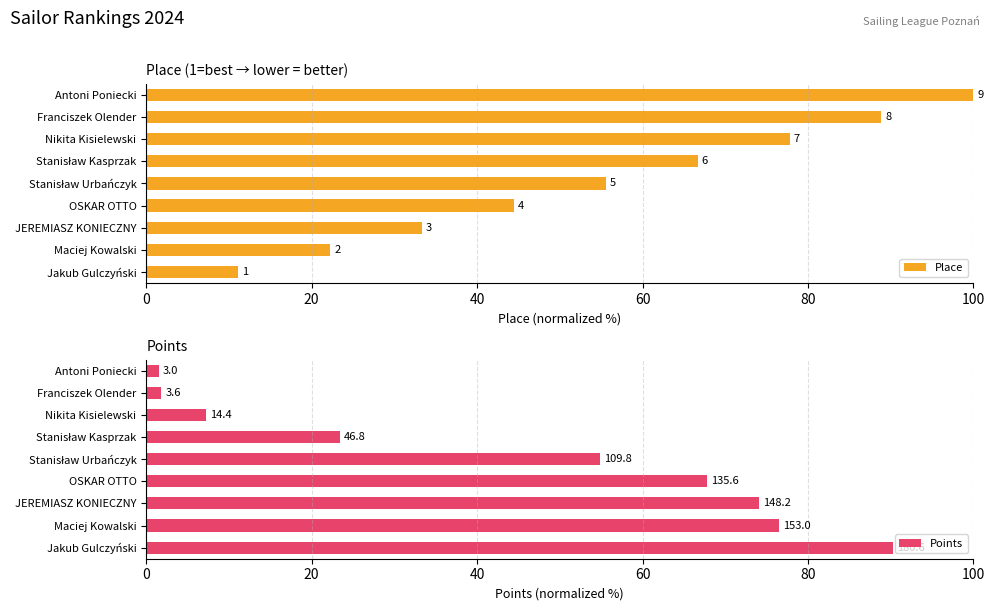

Are the bars horizontal?

Yes